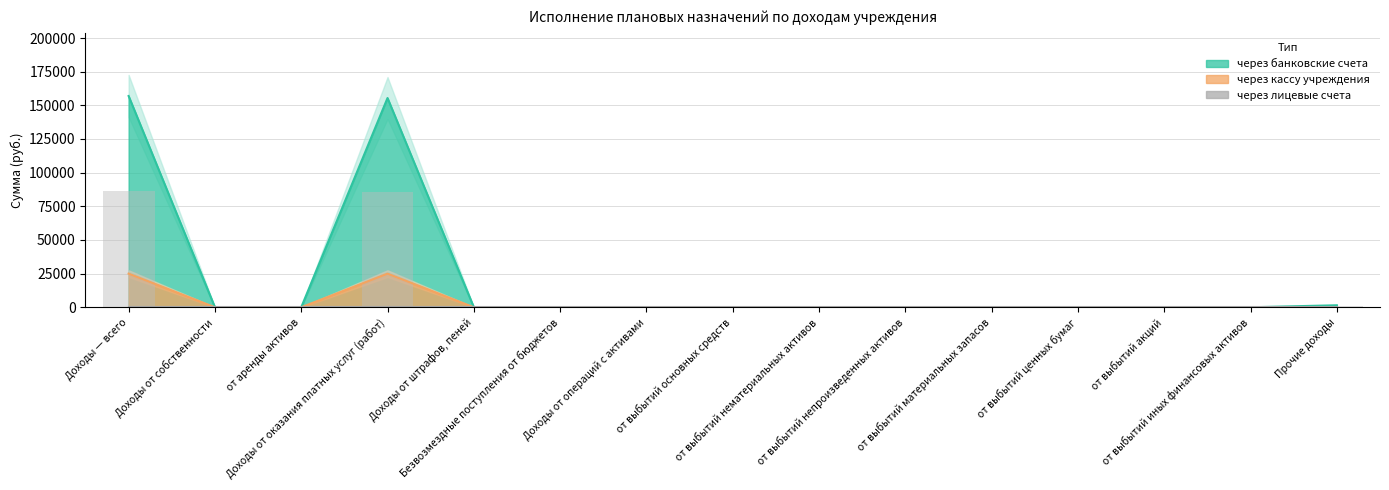

Is it true that через банковские счета (col_10) equals 0.0 at Доходы от операций с активами?

True